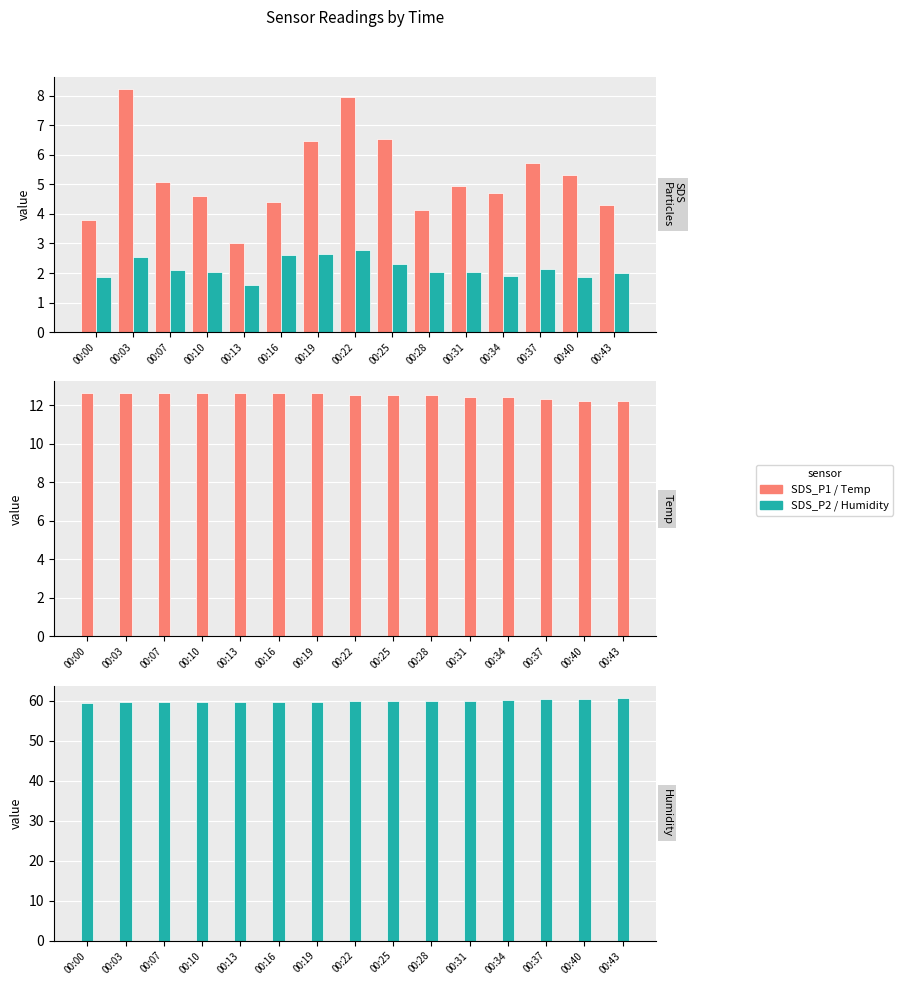

Reading right to left, list all the values displayed in this chart.

SDS_P1: 4.3	5.3	5.7	4.7	5.0	4.1	6.5	8.0	6.5	4.4	3.0	4.6	5.1	8.2	3.8
SDS_P2: 2.0	1.9	2.1	1.9	2.0	2.0	2.3	2.8	2.6	2.6	1.6	2.0	2.1	2.5	1.9
Temp: 12.2	12.2	12.3	12.4	12.4	12.5	12.5	12.5	12.6	12.6	12.6	12.6	12.6	12.6	12.6
Humidity: 60.7	60.3	60.3	60.1	59.9	59.9	59.8	59.8	59.7	59.7	59.7	59.7	59.7	59.6	59.5